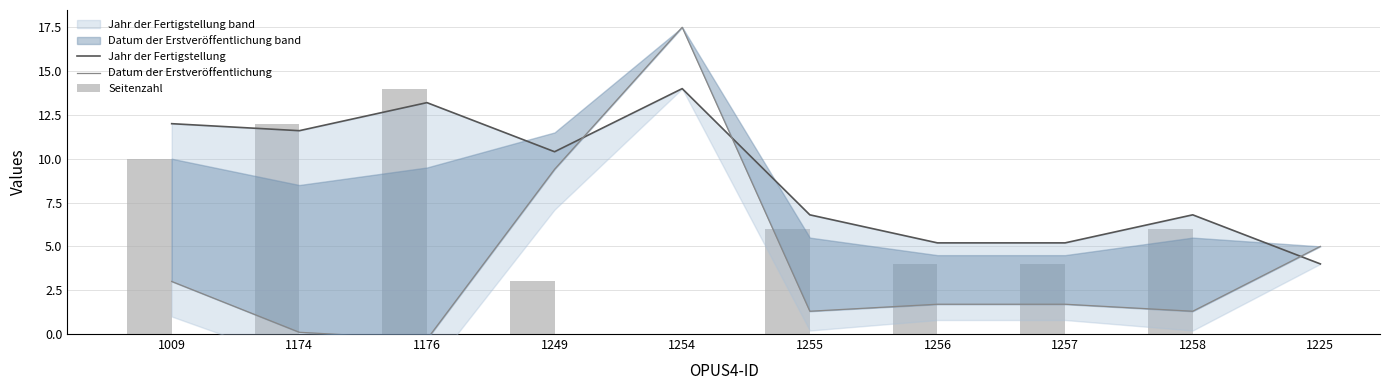

List the series in order of their overall mean, highest first.

Jahr der Fertigstellung, Seitenzahl, Datum der Erstveröffentlichung